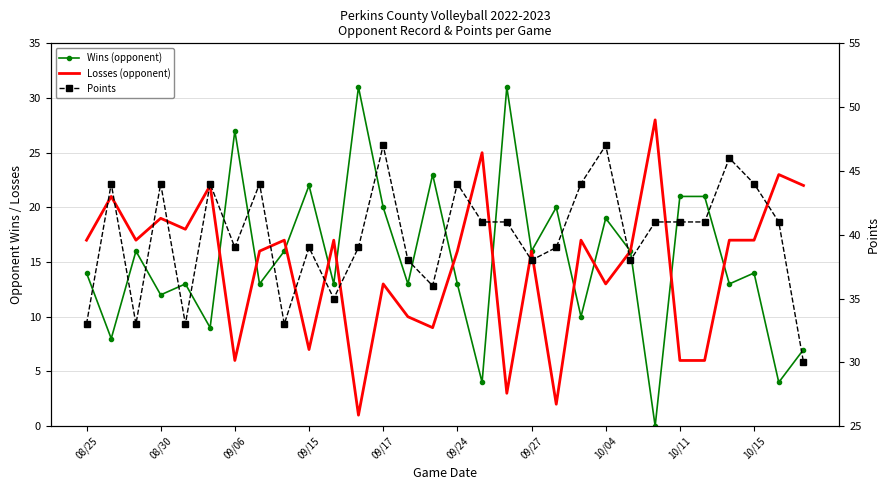

True or false: Wins (opponent) has a value of 7 at 29.

True